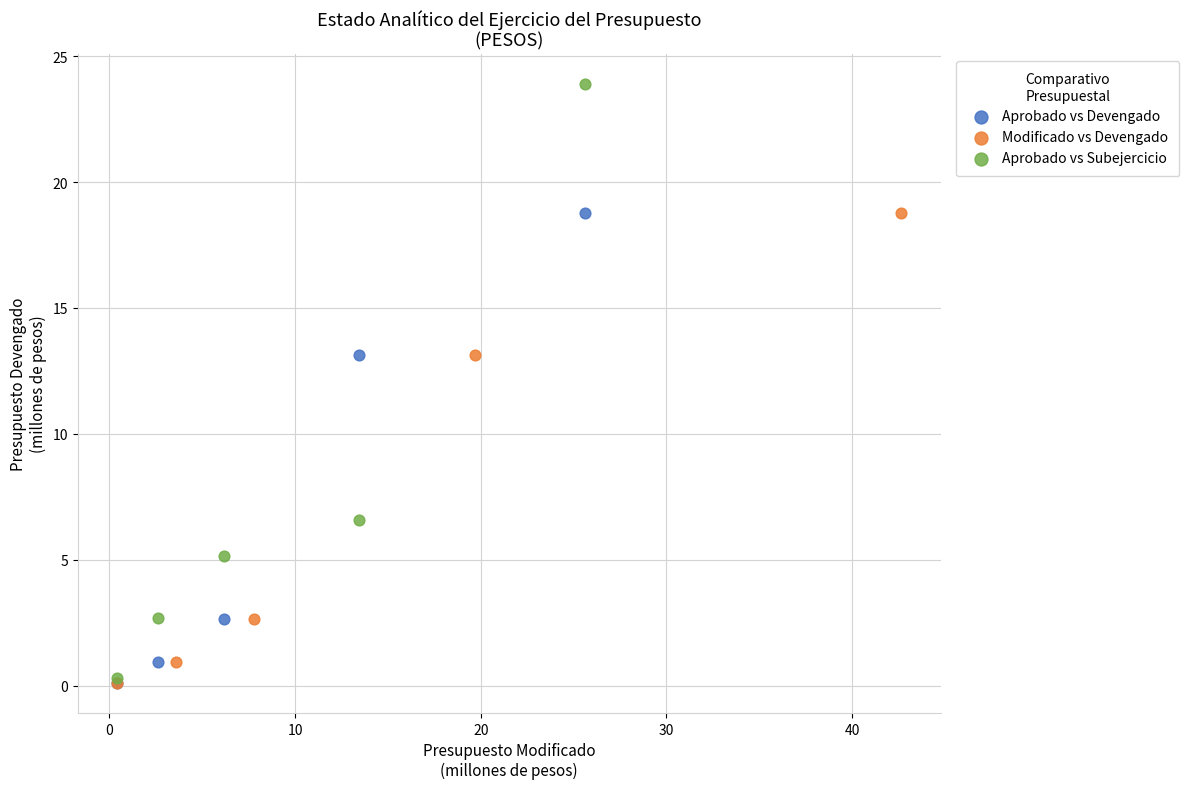

Which series contains the highest Y value?

Aprobado vs Subejercicio